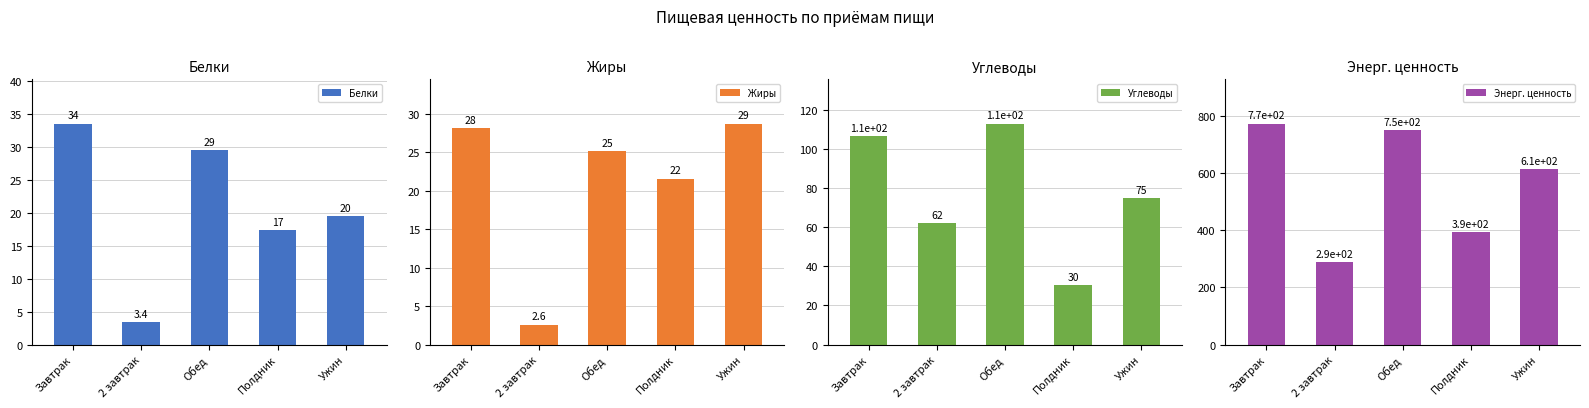

What is the total value across all series at Ужин?

736.7